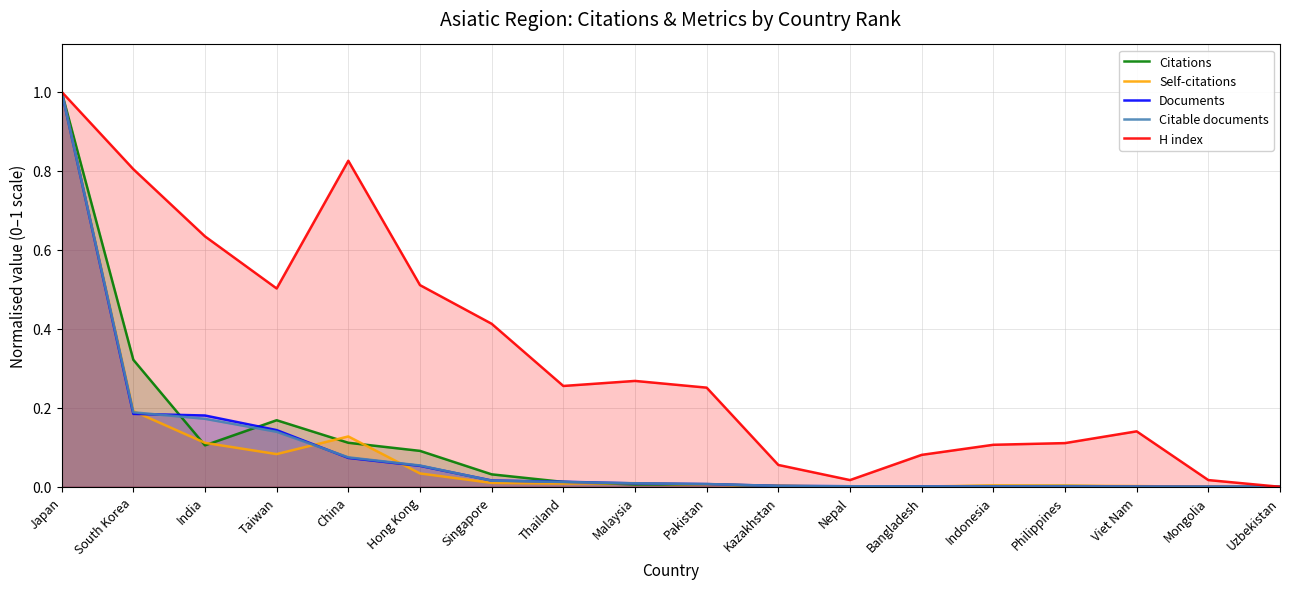

How many values in Documents are above zero?

16